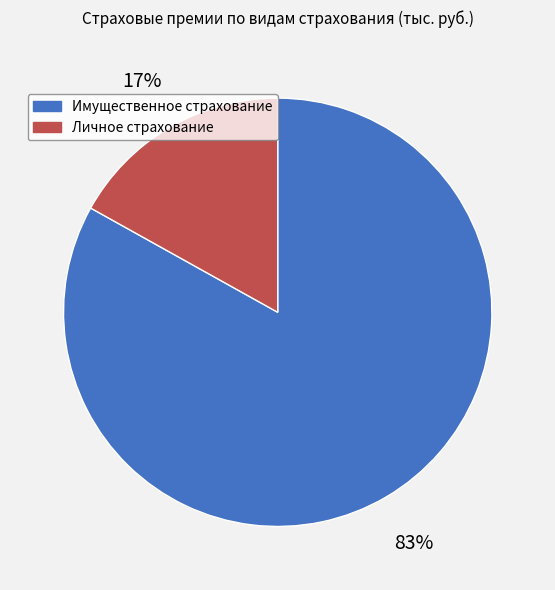

Combined, do Имущественное страхование and Личное страхование account for over 50%?

Yes